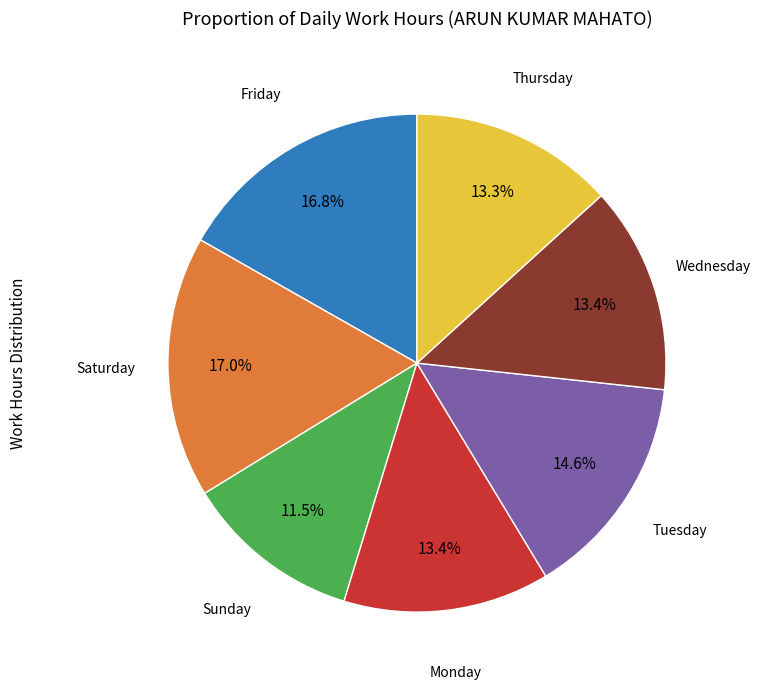

Is there a majority slice in this chart?

No